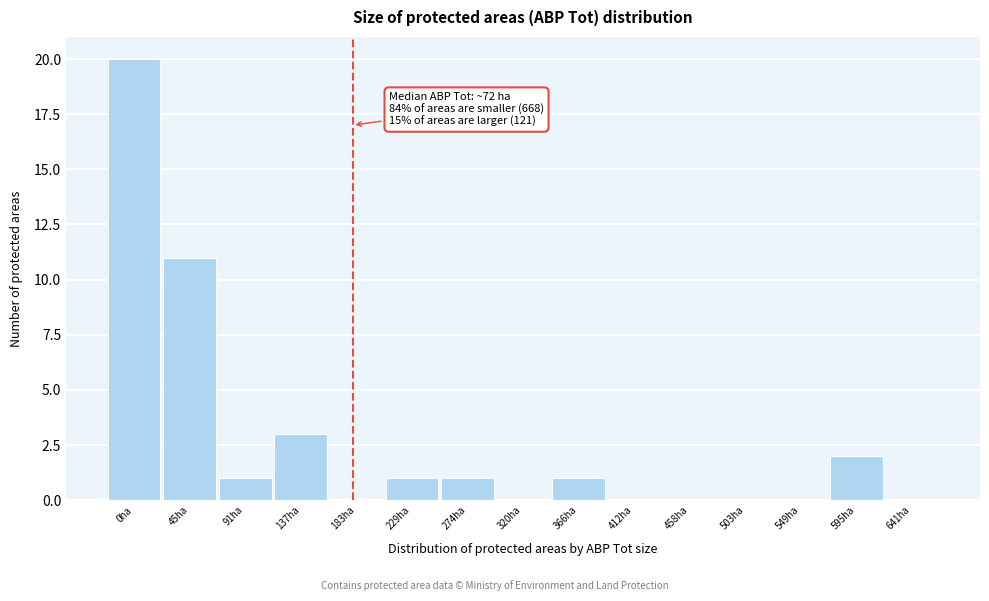

Reading right to left, list all the values displayed in this chart.

641ha=0	595ha=2	549ha=0	503ha=0	458ha=0	412ha=0	366ha=1	320ha=0	274ha=1	229ha=1	183ha=0	137ha=3	91ha=1	45ha=11	0ha=20